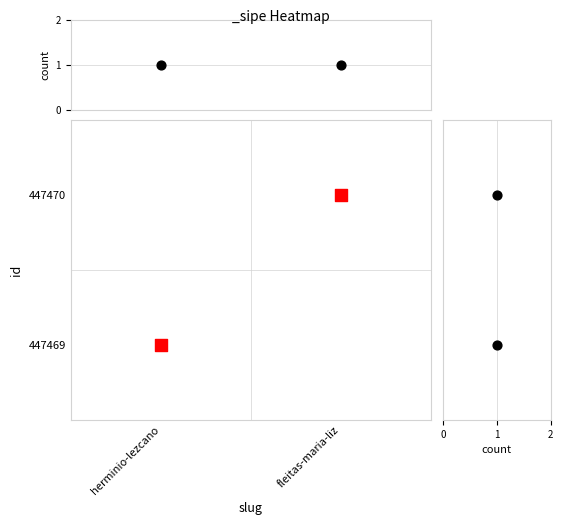

Which has a higher value, herminio-lezcano or fleitas-maria-liz?

herminio-lezcano